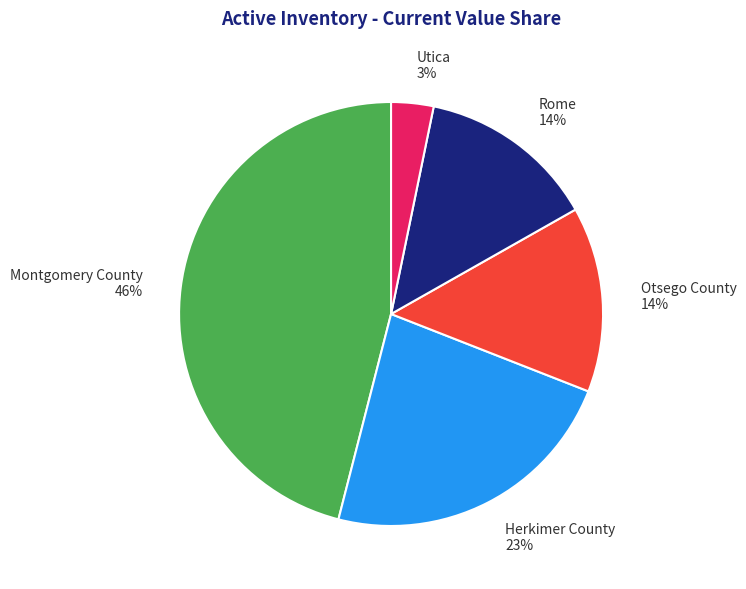

What is the largest slice in the pie chart?

Montgomery County